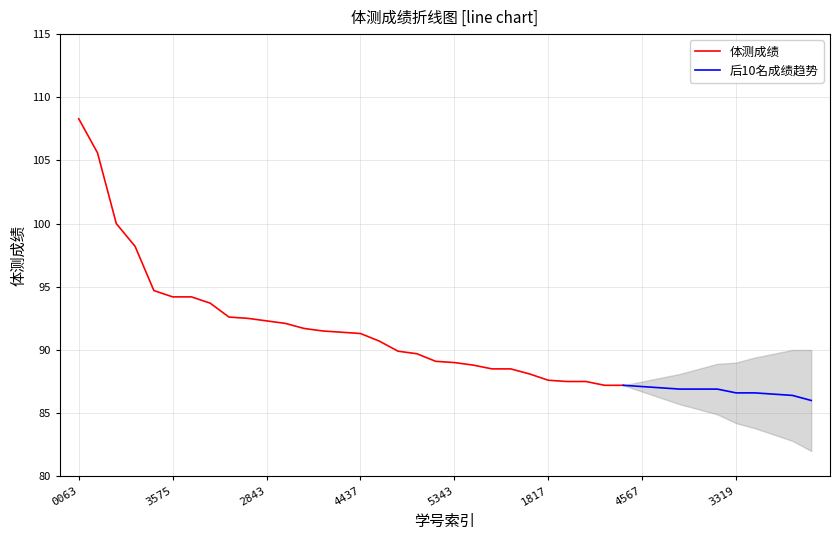

What is the change in value from 3220103245 to 3220103471?

-14.9